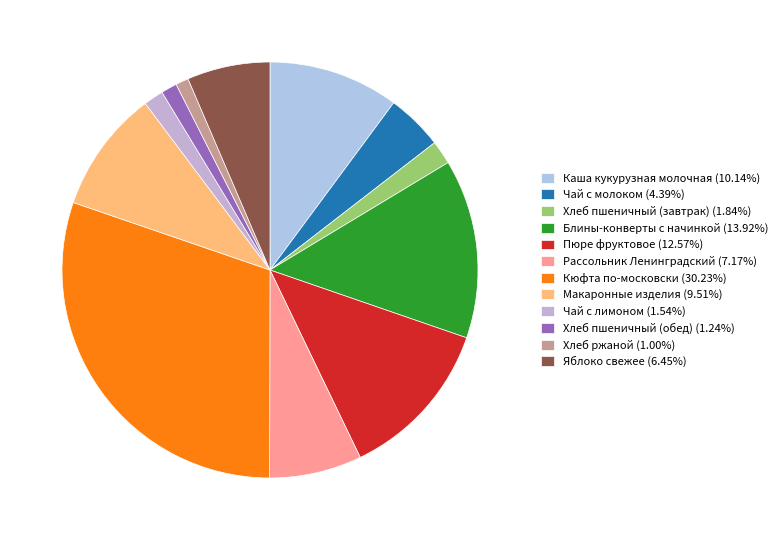

How many slices are in this pie chart?

12